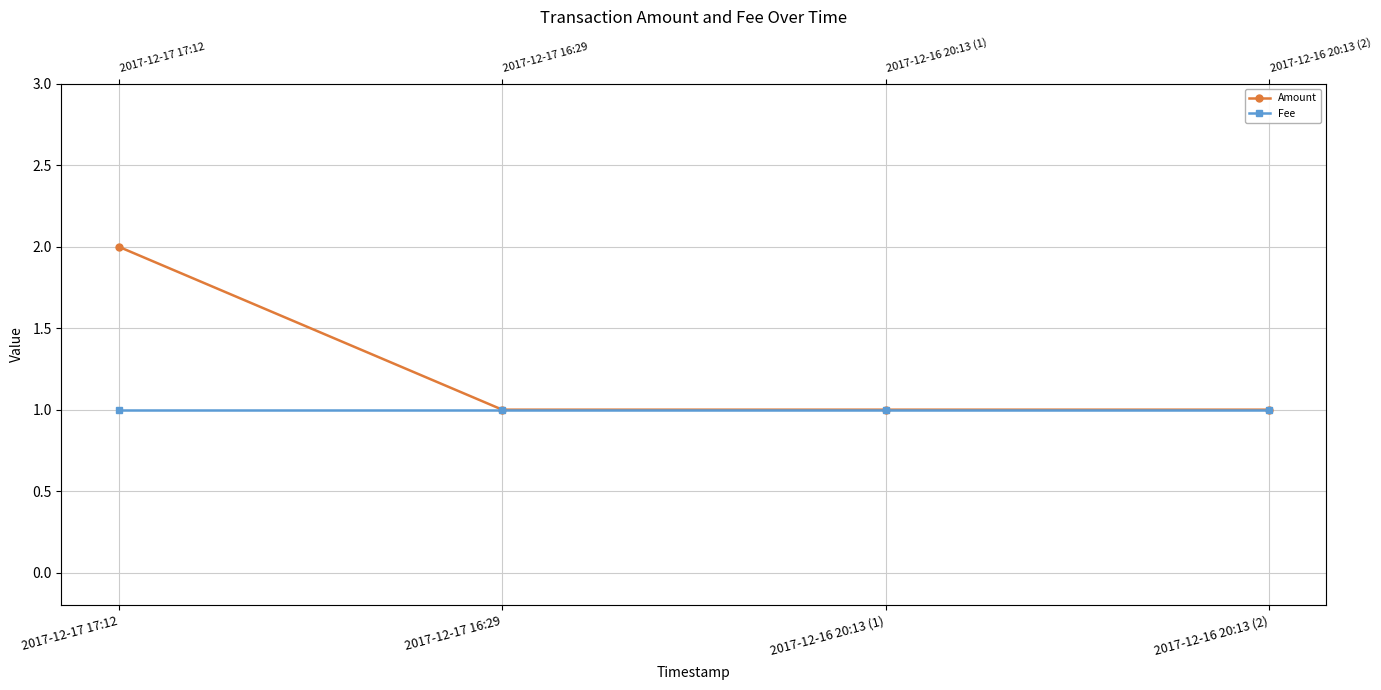

At how many categories does at least one series exceed 1?

1